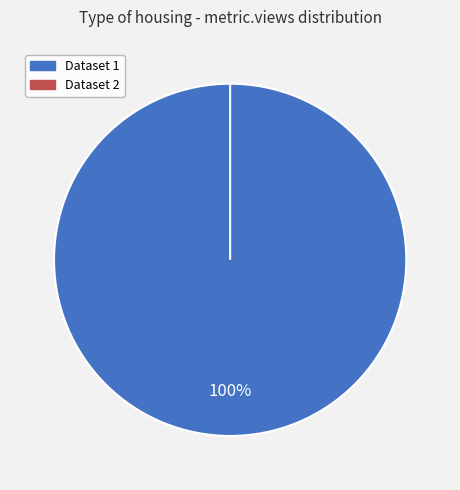

Count the number of slices in the pie.

2